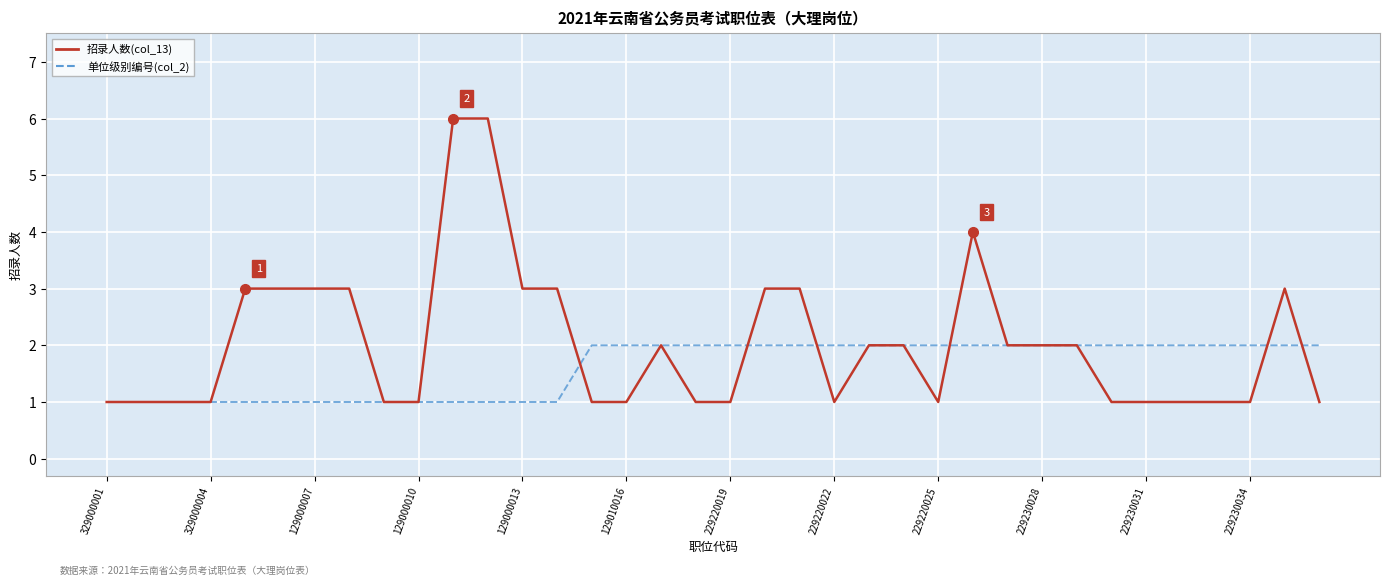

Rank the series by their average value, from lowest to highest.

单位级别编号(col_2), 招录人数(col_13)